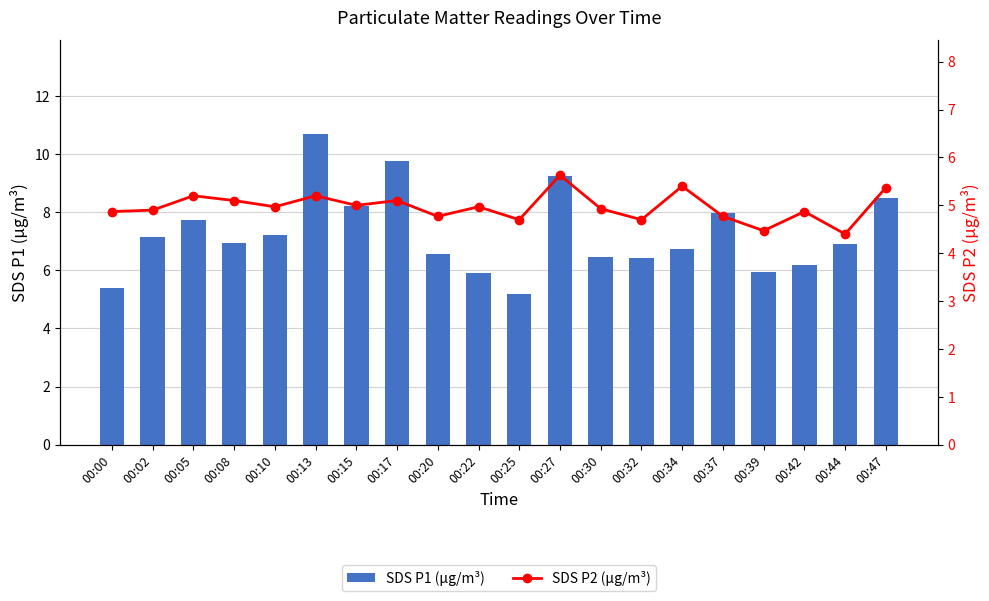

What is the difference between the maximum and minimum values in the SDS P2 (µg/m³) series?

1.2